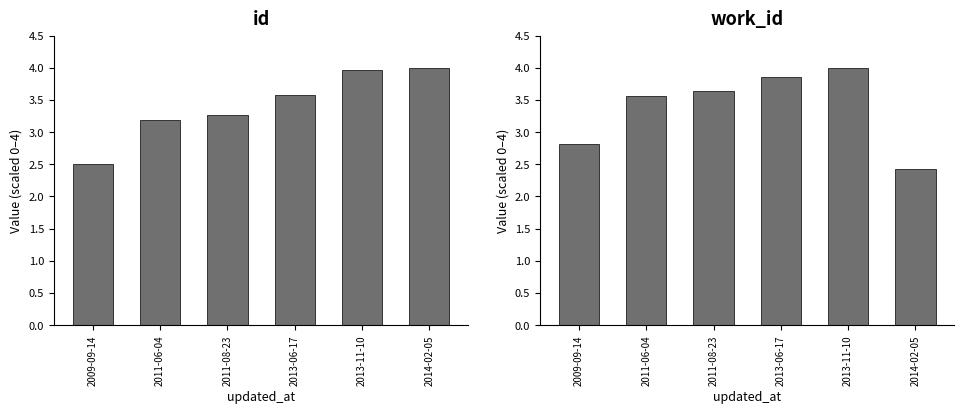

What is the approximate value of work_id at 2013-11-10?

4.0